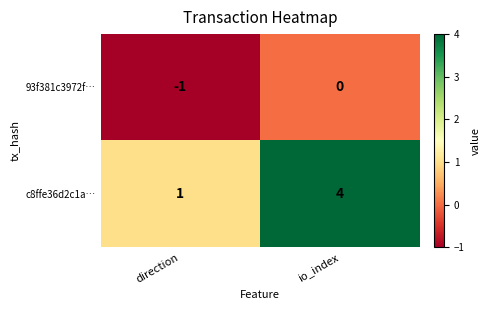

Reading left to right, what are all the values shown in this chart?

93f381c3972f…: -1	0
c8ffe36d2c1a…: 1	4